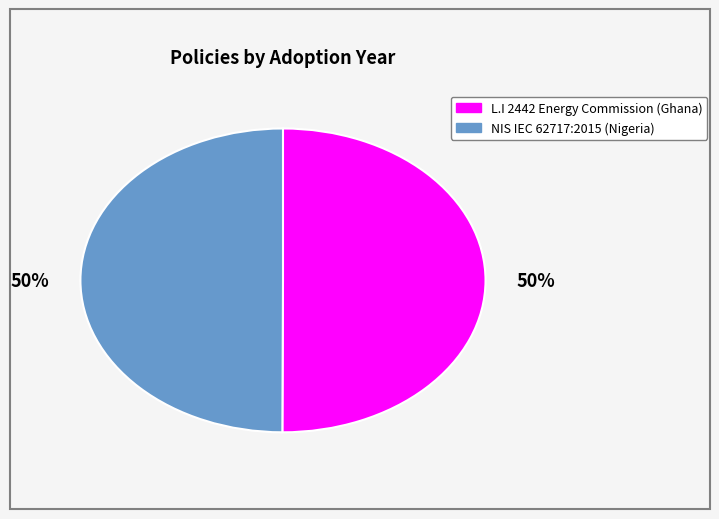

What percentage is the NIS IEC 62717:2015 (Nigeria) slice, to the nearest percent?

50%